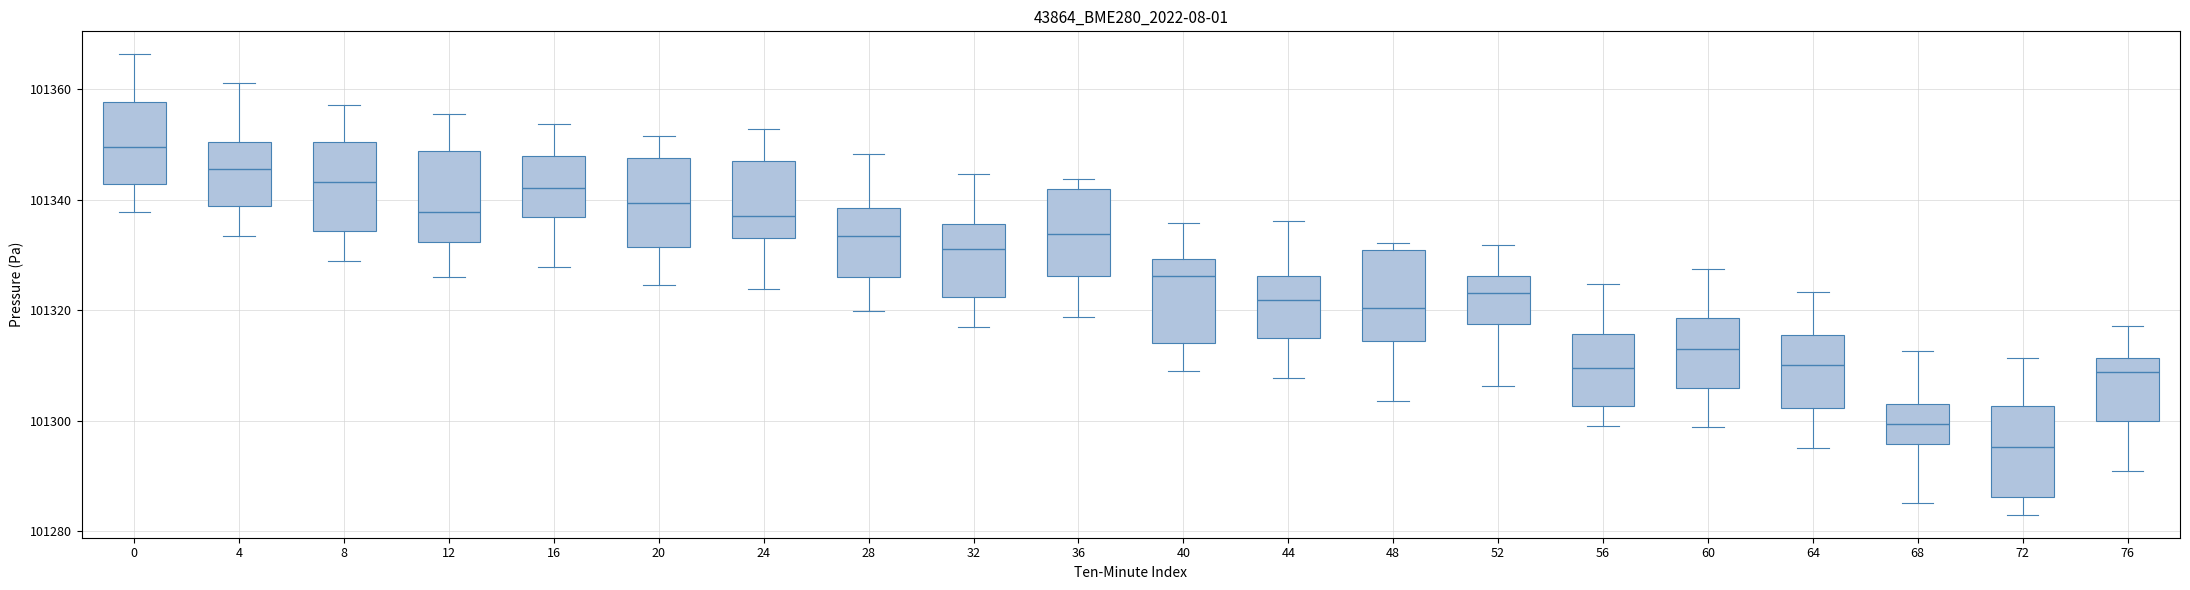

Where does the median line of the box at x = 68 sit on the y-axis? The values are not printed on the chart, so give them approximately, as read against the axis.

101300